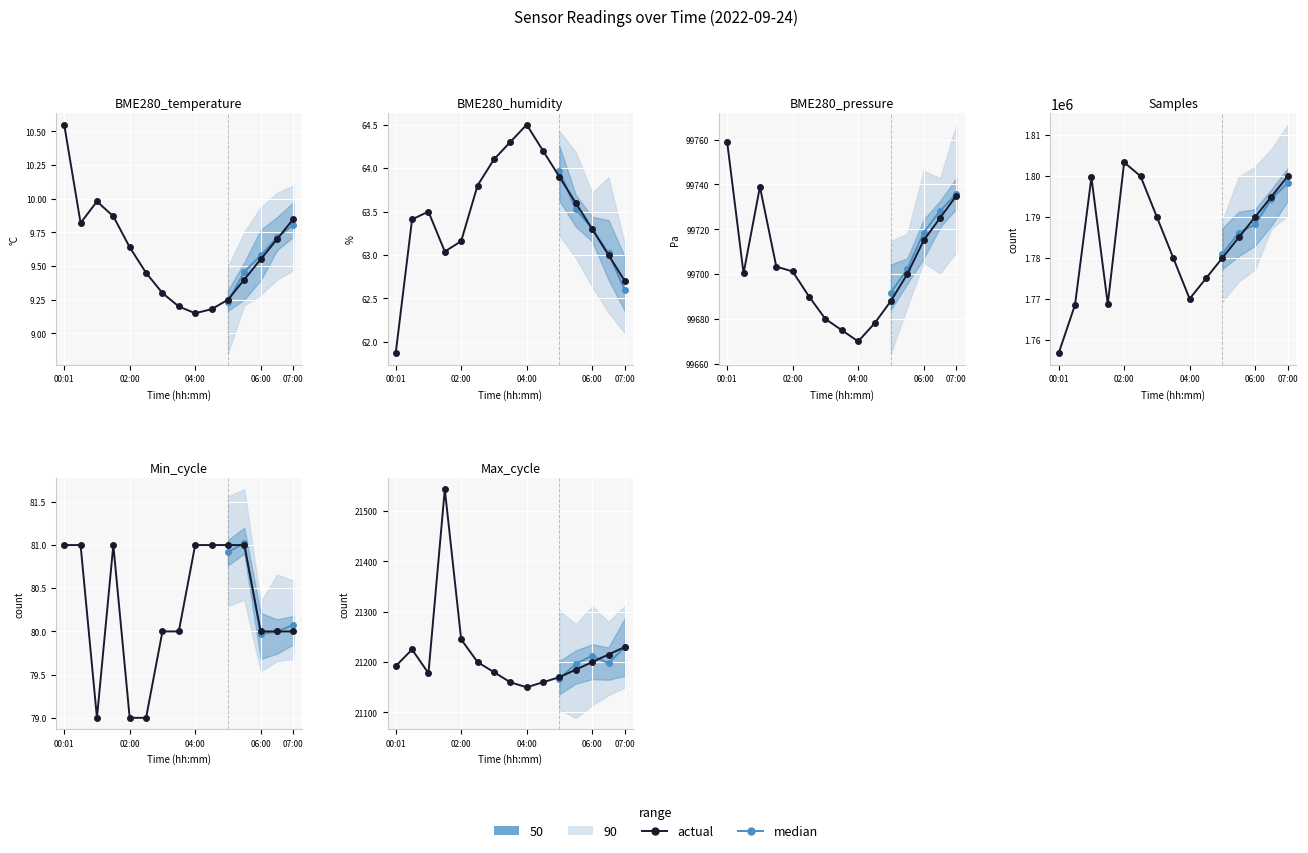

How many lines are shown in the chart?

6